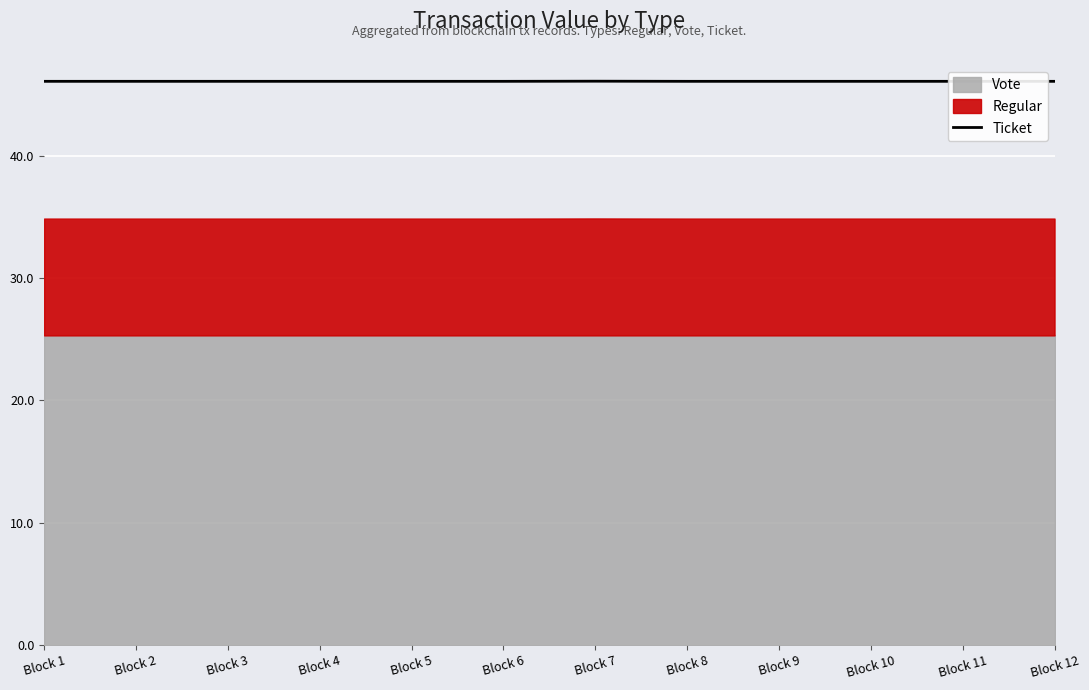

How many categories are shown in the chart?

12